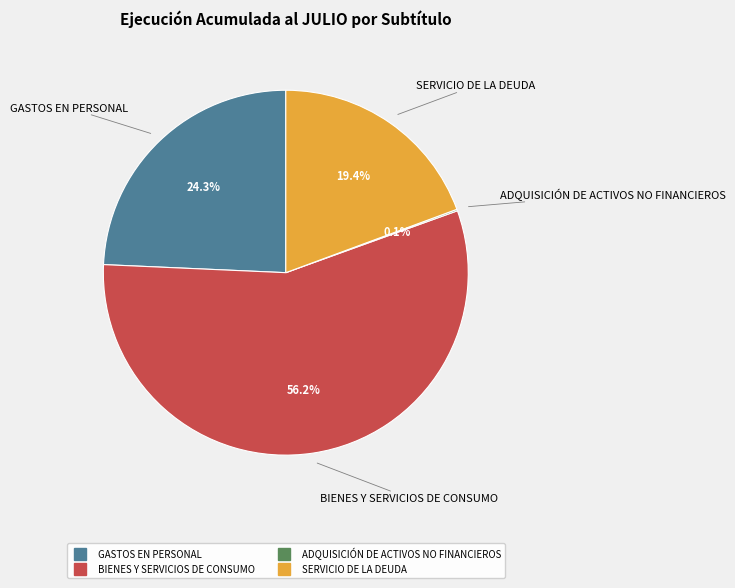

To the nearest percent, what is the difference between the largest and smallest slice percentages?

56%